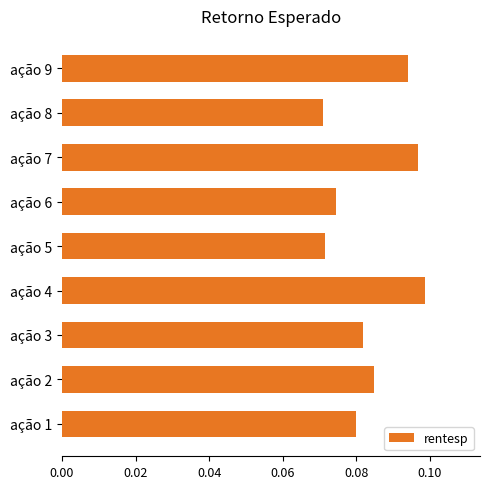

The value at ação 7 is 0.2. True or false?

False